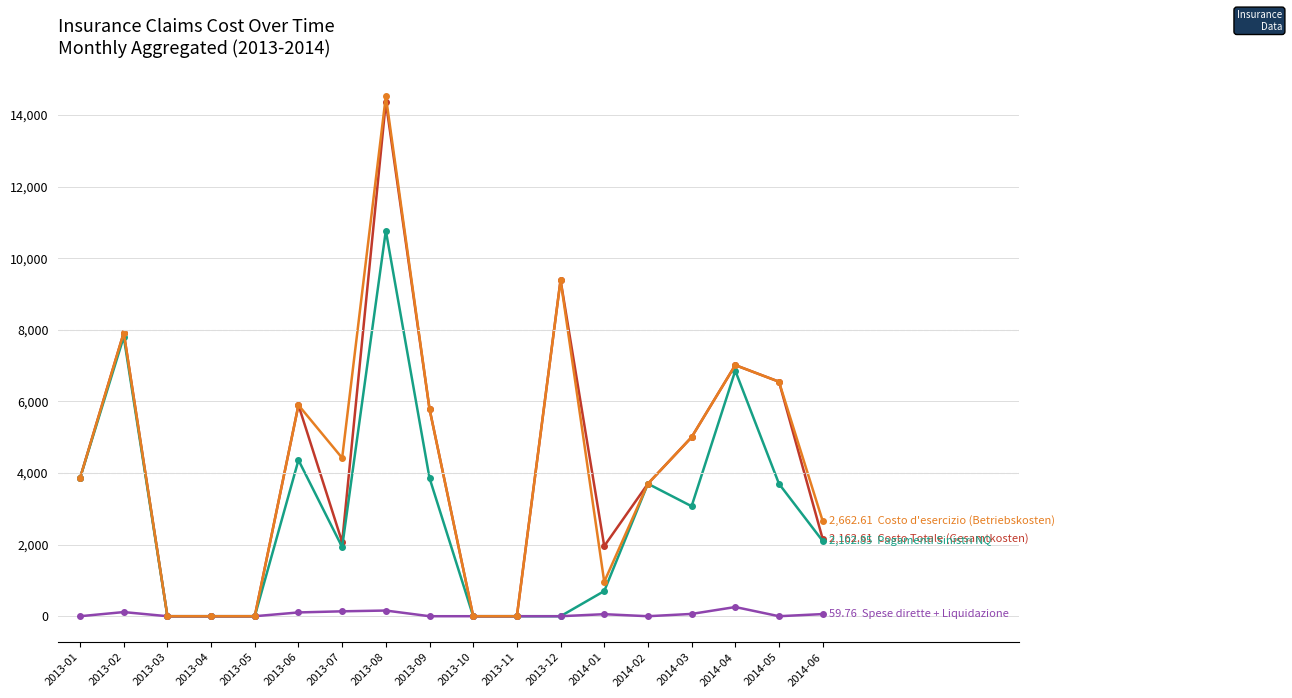

What is the label of the 9th point from the right?

2013-10